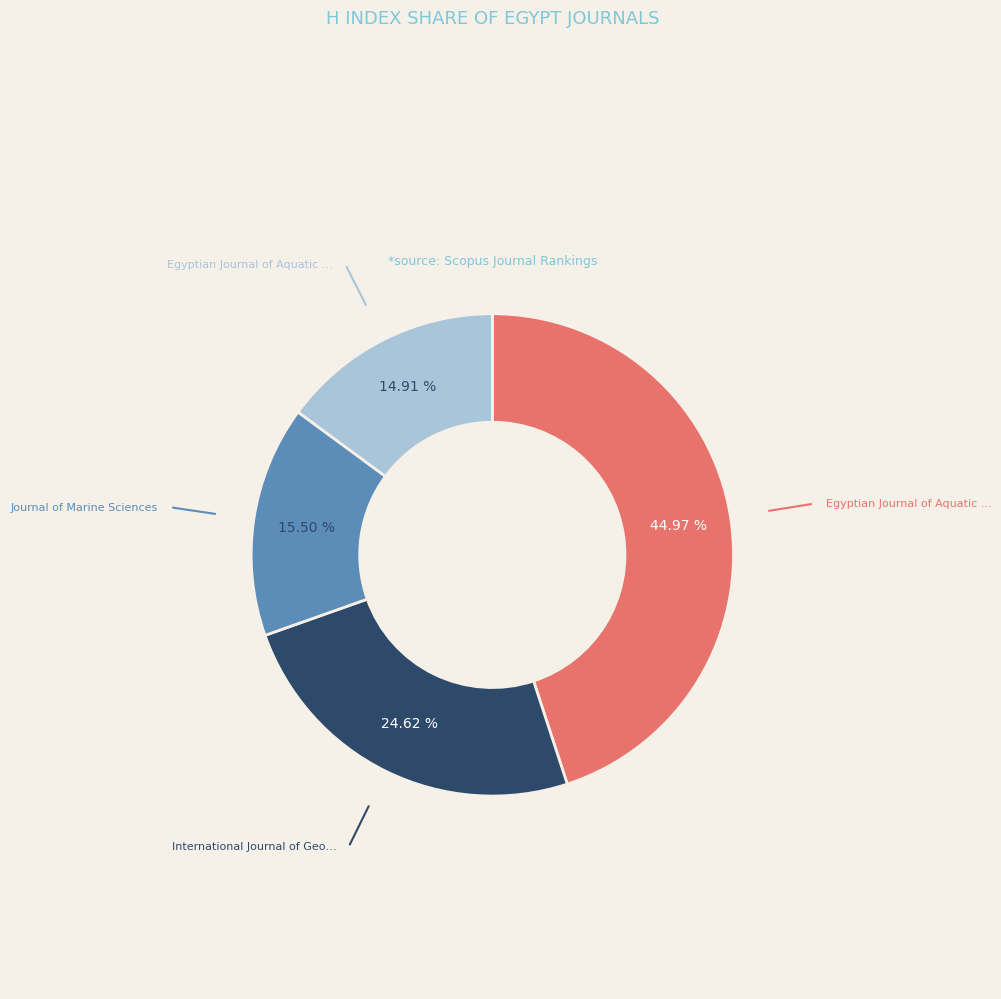

Is there any slice that represents more than half of the pie?

No